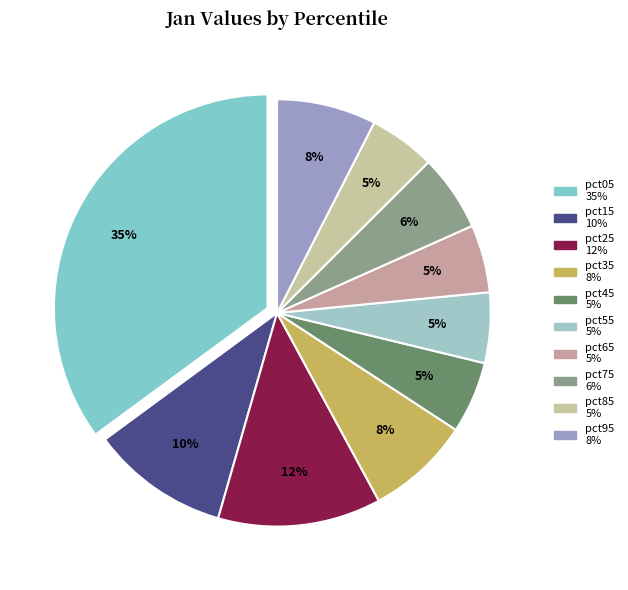

How many slices are in this pie chart?

10